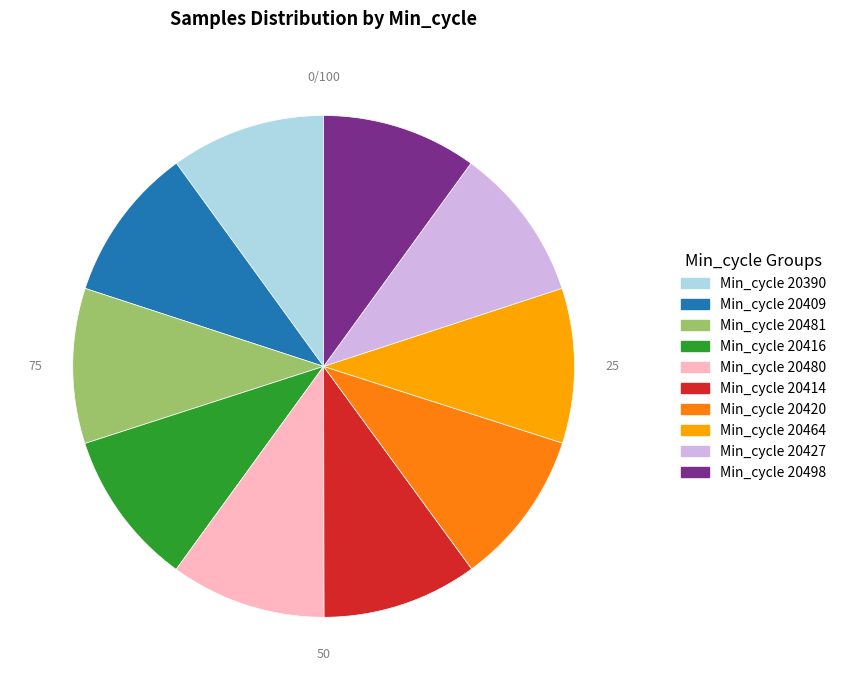

Is there any slice that represents more than half of the pie?

No